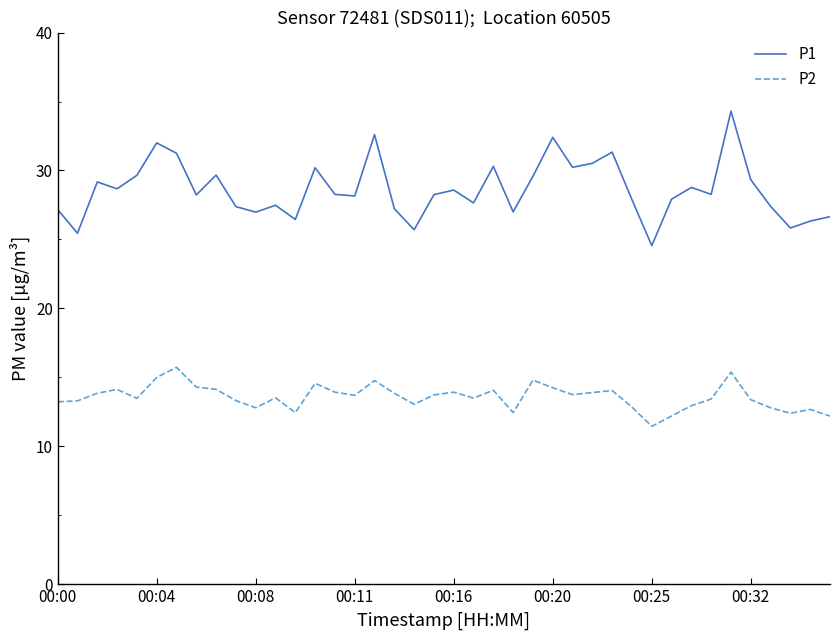

What is the difference between the maximum and minimum values in the P2 series?

4.3